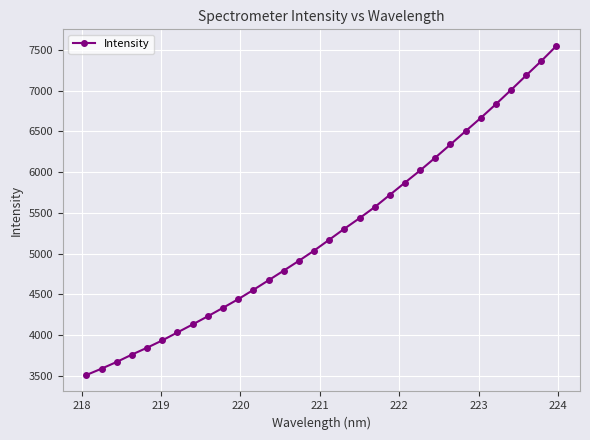

What is the value of the 9th point from the left?

4230.5